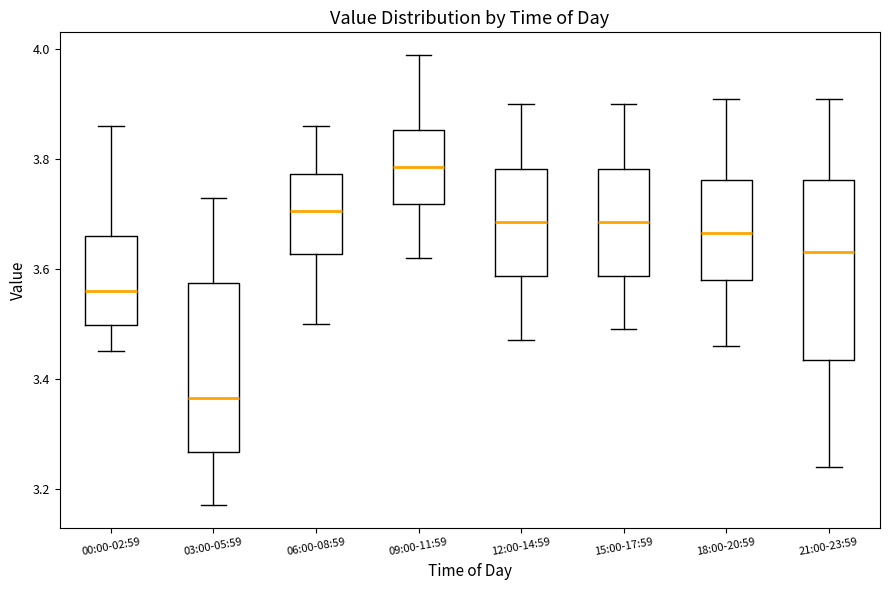

Reading left to right, transcribe this box plot: for each box, give where its median line is, the range the box spans, and where its two whiskers end, as read against the y-axis. The values are not printed on the chart, so give them approximately, as read against the axis.

00:00-02:59: median 3.56, box 3.50 to 3.66, whiskers 3.46 to 3.86
03:00-05:59: median 3.36, box 3.26 to 3.58, whiskers 3.18 to 3.74
06:00-08:59: median 3.70, box 3.62 to 3.78, whiskers 3.50 to 3.86
09:00-11:59: median 3.78, box 3.72 to 3.86, whiskers 3.62 to 4.00
12:00-14:59: median 3.68, box 3.58 to 3.78, whiskers 3.48 to 3.90
15:00-17:59: median 3.68, box 3.58 to 3.78, whiskers 3.50 to 3.90
18:00-20:59: median 3.66, box 3.58 to 3.76, whiskers 3.46 to 3.92
21:00-23:59: median 3.64, box 3.44 to 3.76, whiskers 3.24 to 3.92